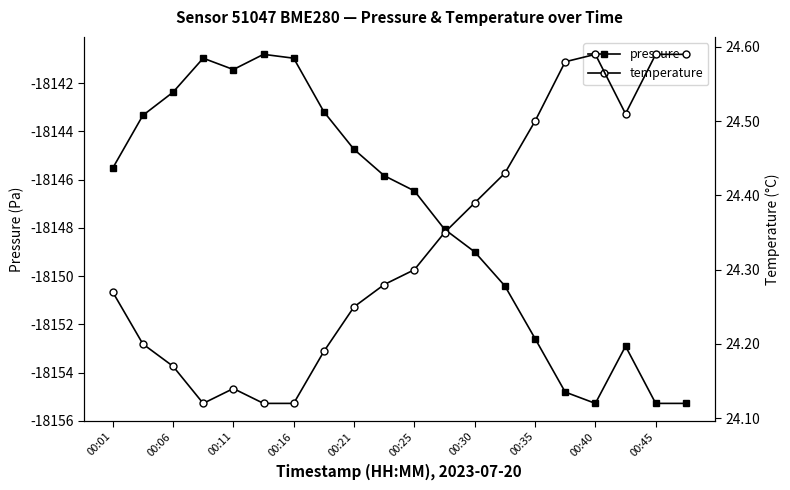

What is the value of the temperature point at the 9th from the left?

24.2